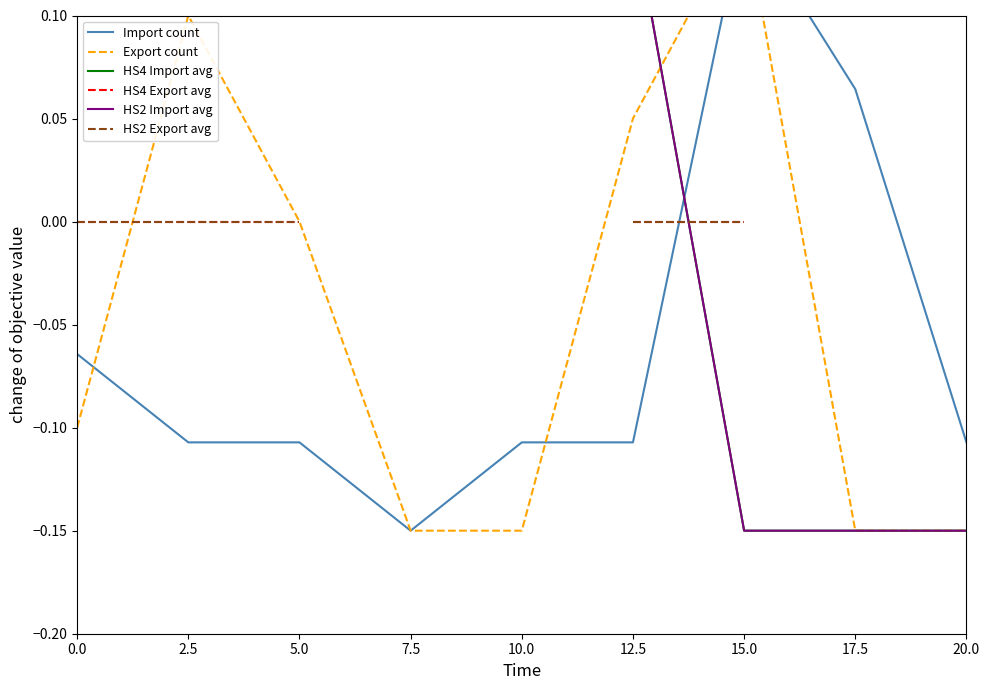

How many lines are shown in the chart?

6